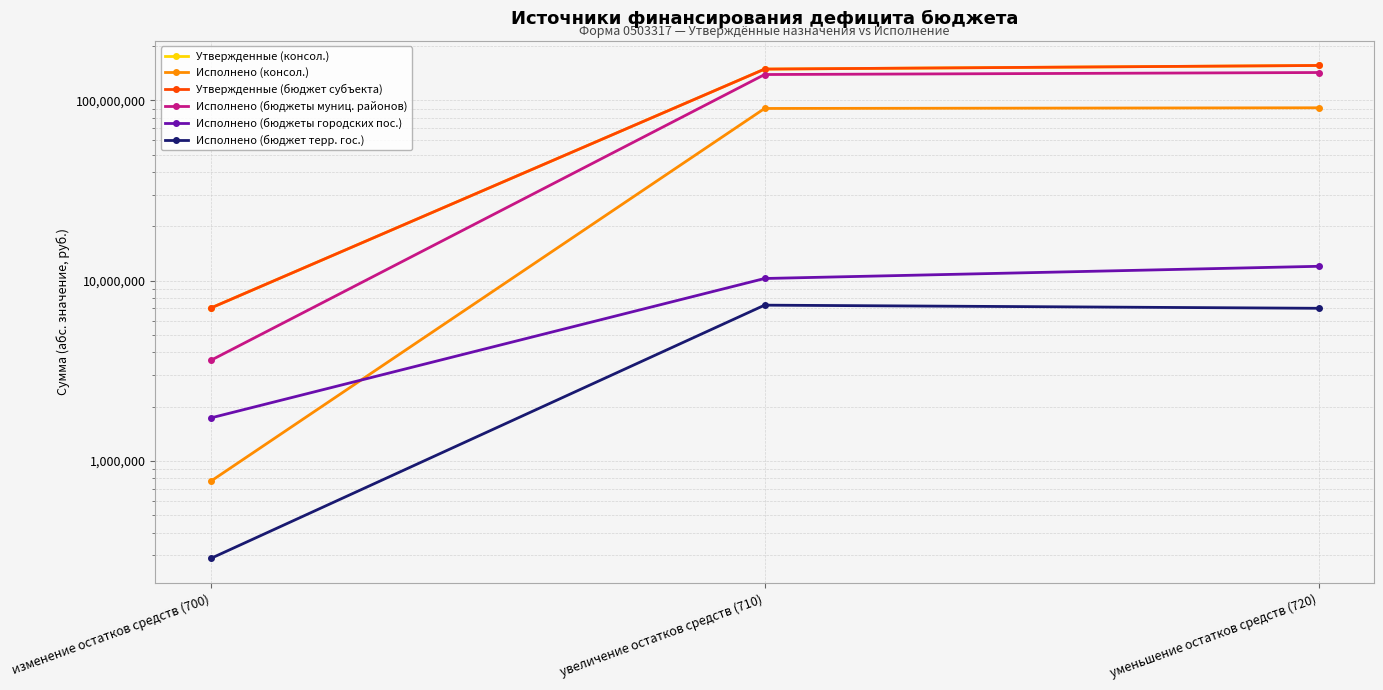

Count the number of data series in this chart.

6